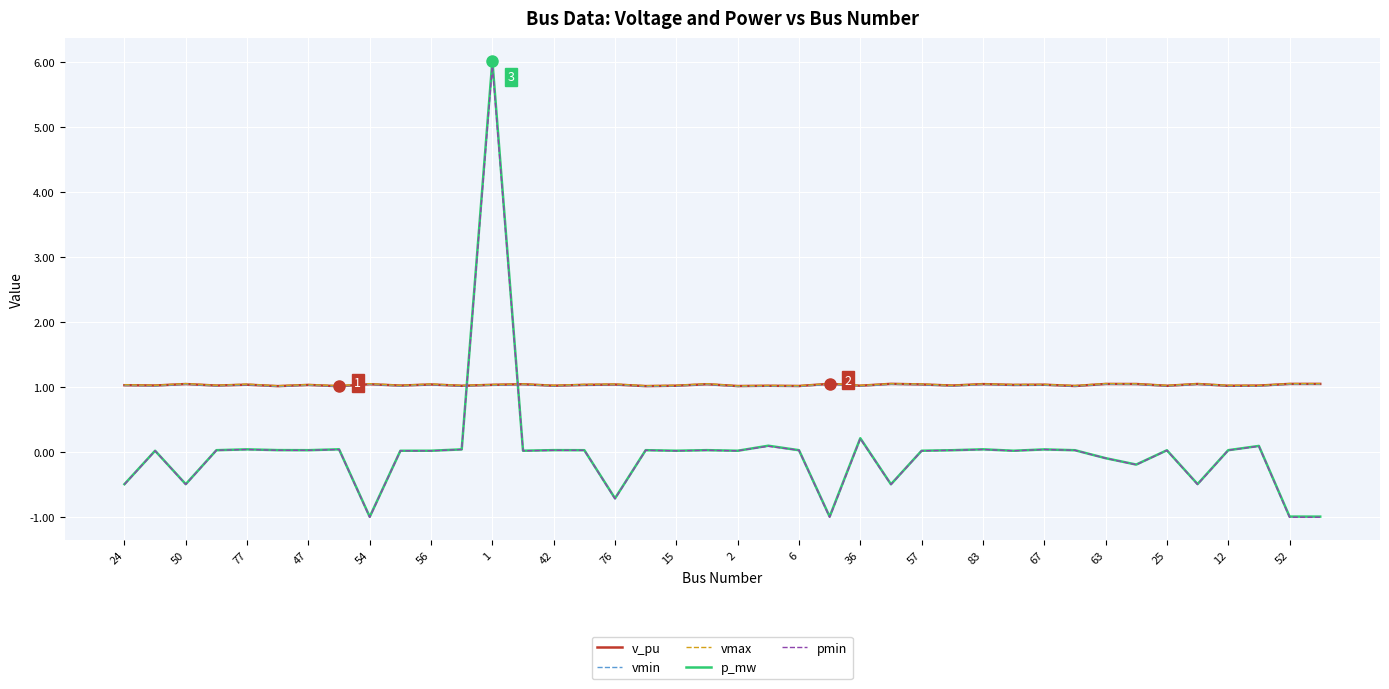

Which series has the widest spread of values?

p_mw